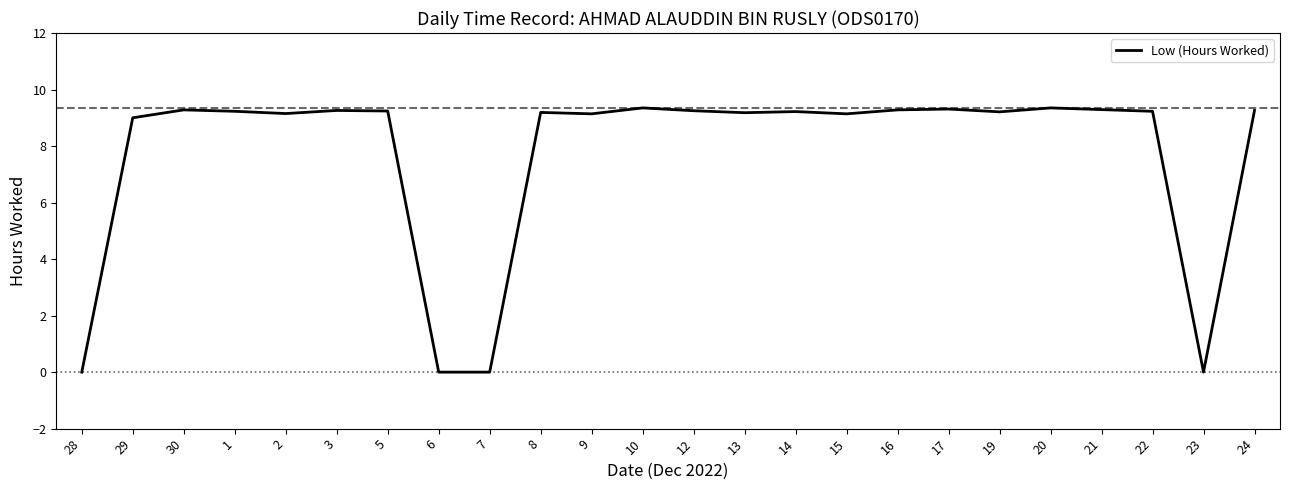

Read the value at 8.

9.2